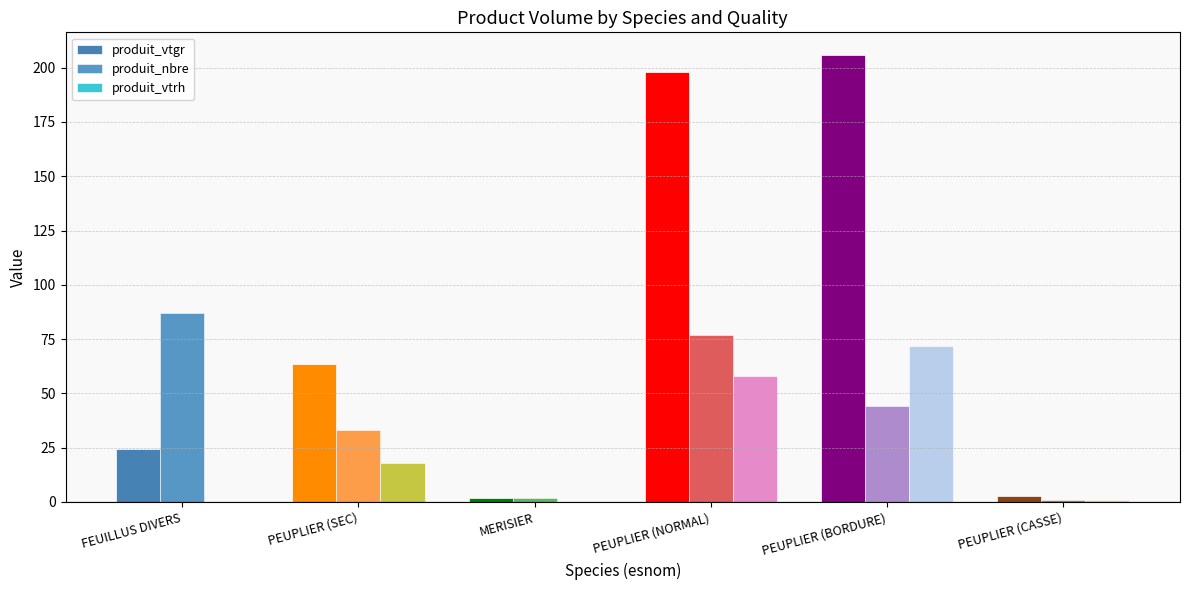

What is the sum of all produit_vtgr values?

496.9